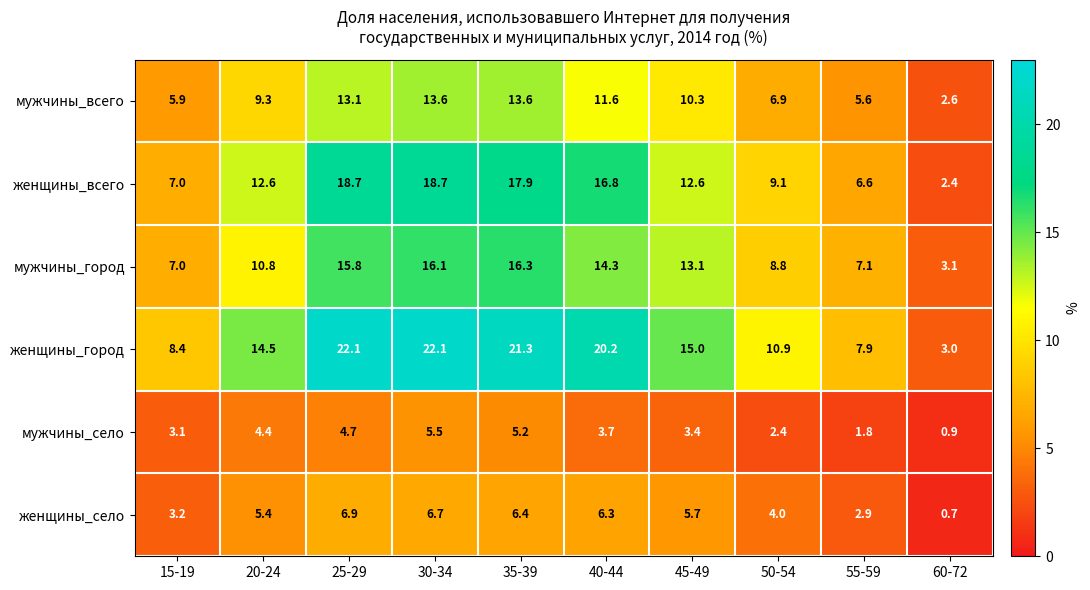

How many values in the мужчины_всего series are below 10?

5